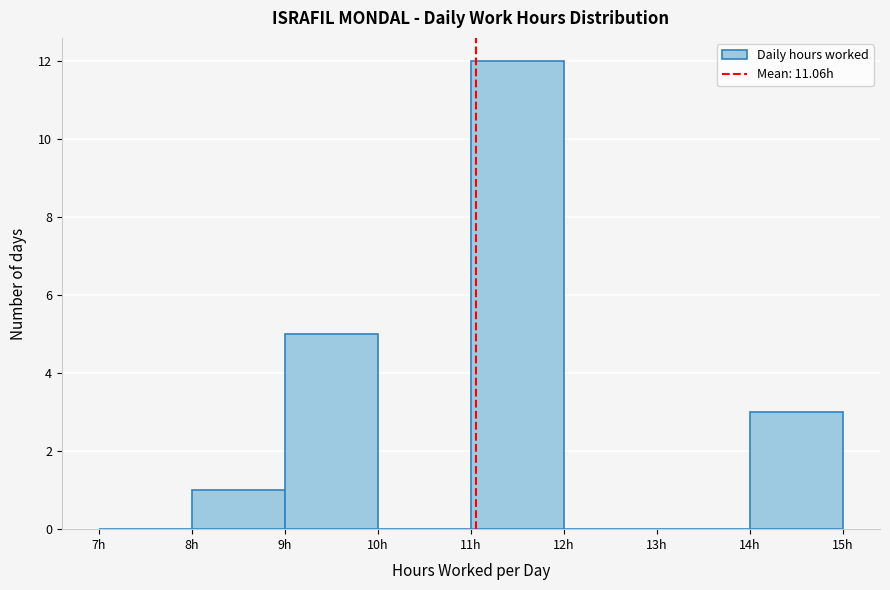

Which range on the x-axis has the tallest bar?

11 to 12